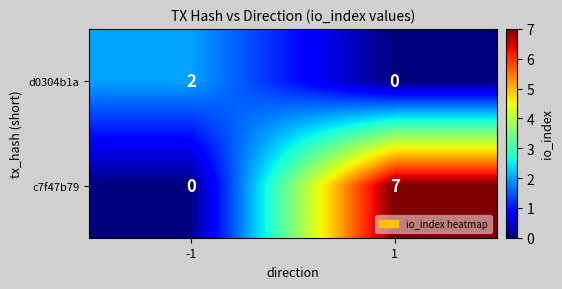

Reading right to left, what are all the values shown in this chart?

d0304b1a: 0	2
c7f47b79: 7	0